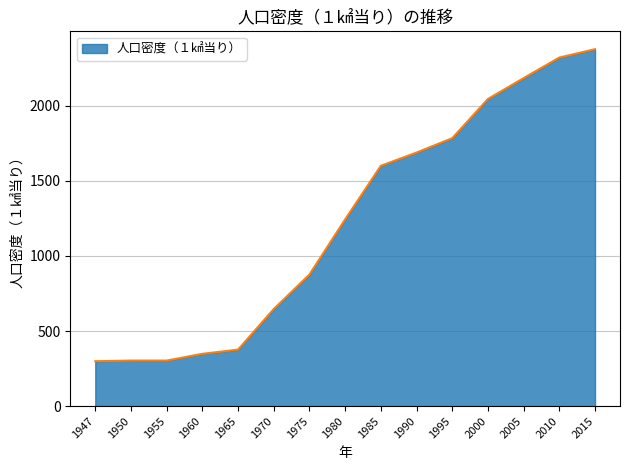

Where is the data nearest to the value 1338?

1980